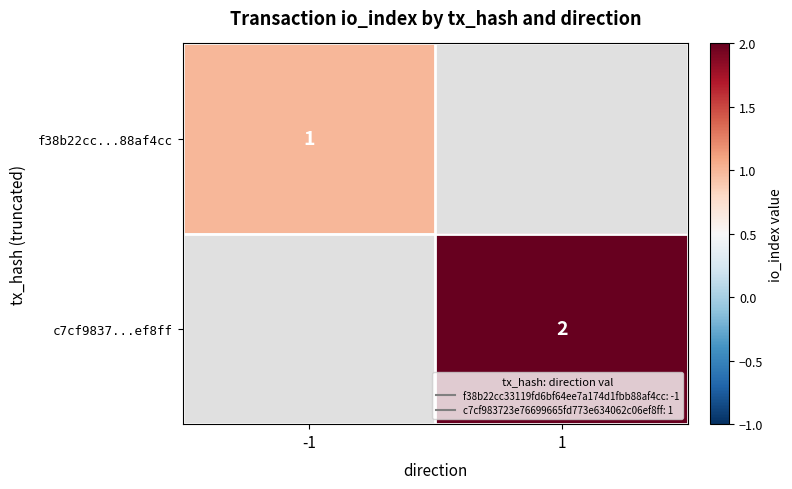

At which category does the chart reach its minimum across all series?

-1